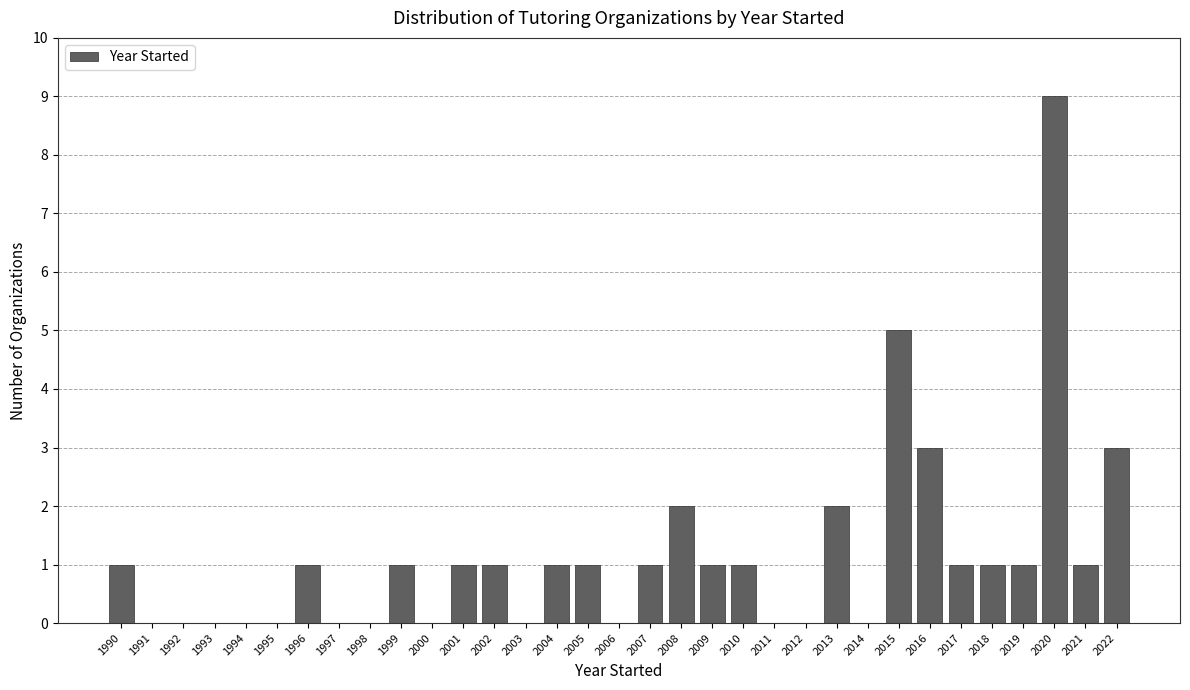

The value at 1994 is 0. True or false?

True